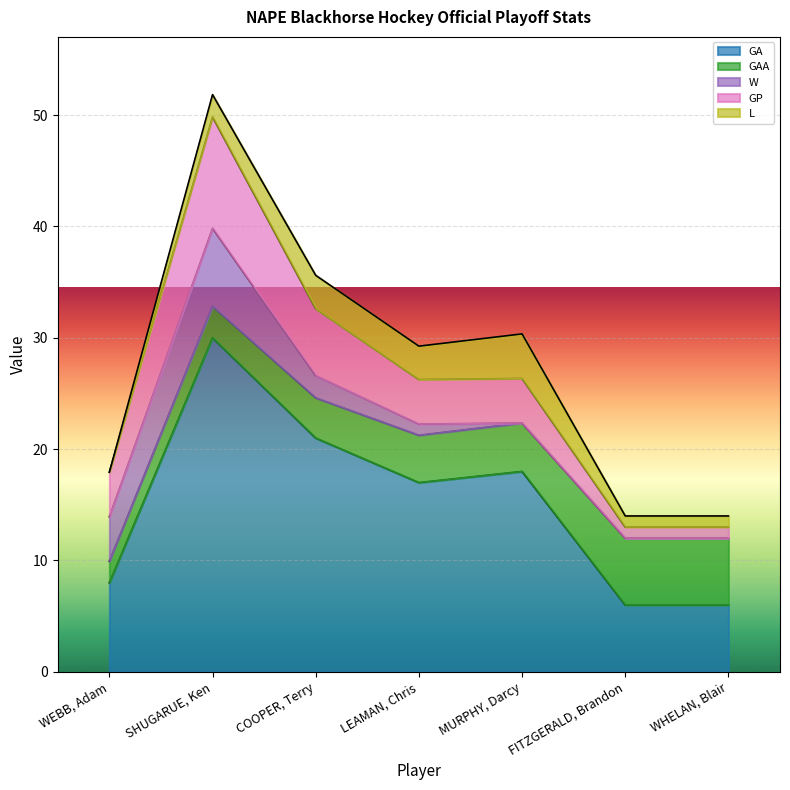

What is the sum of all L values?

14.0